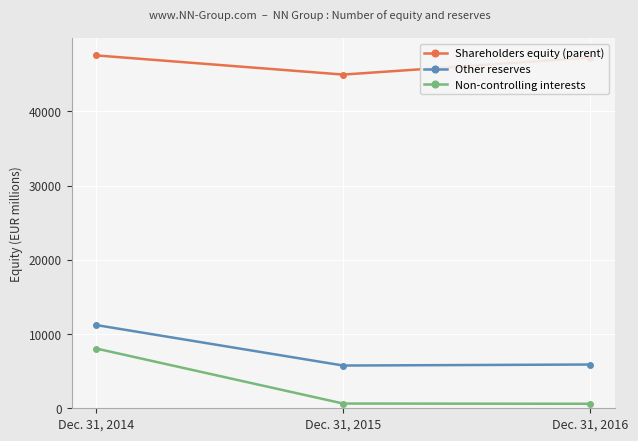

How many data points in Other reserves are less than 5897?

1